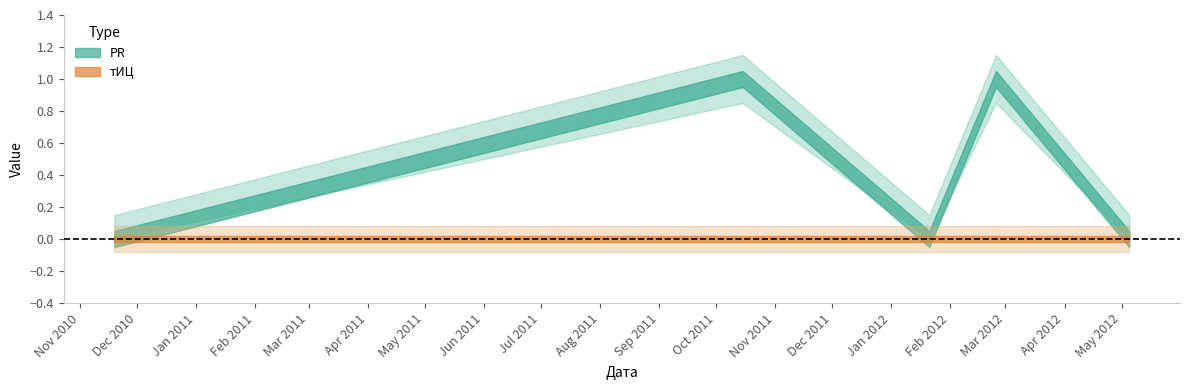

Reading left to right, what are all the values shown in this chart?

PR: 0	1	0	1	0
тИЦ: 0	0	0	0	0